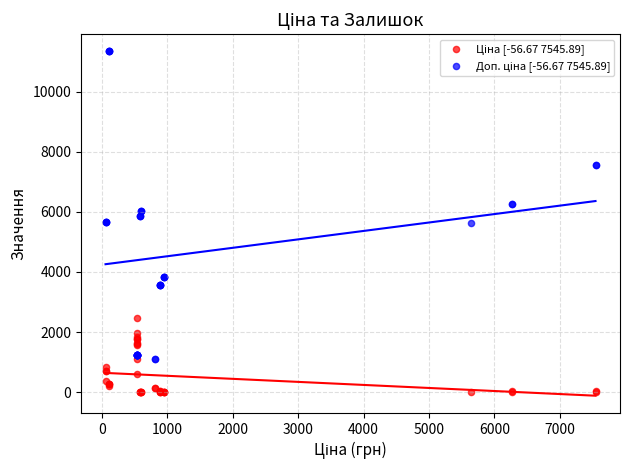

What is the X range (max minus min) for the scatter plot?

7489.2